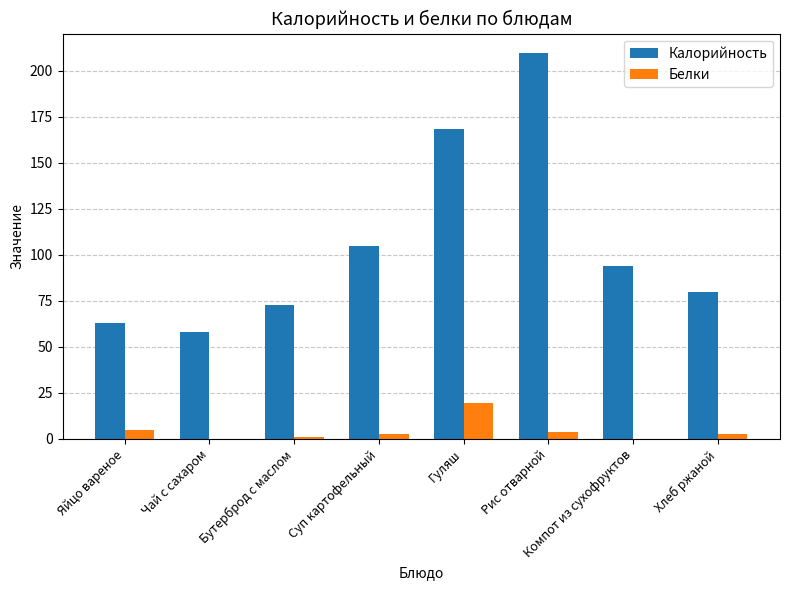

What are all the series names shown in the legend?

Калорийность, Белки